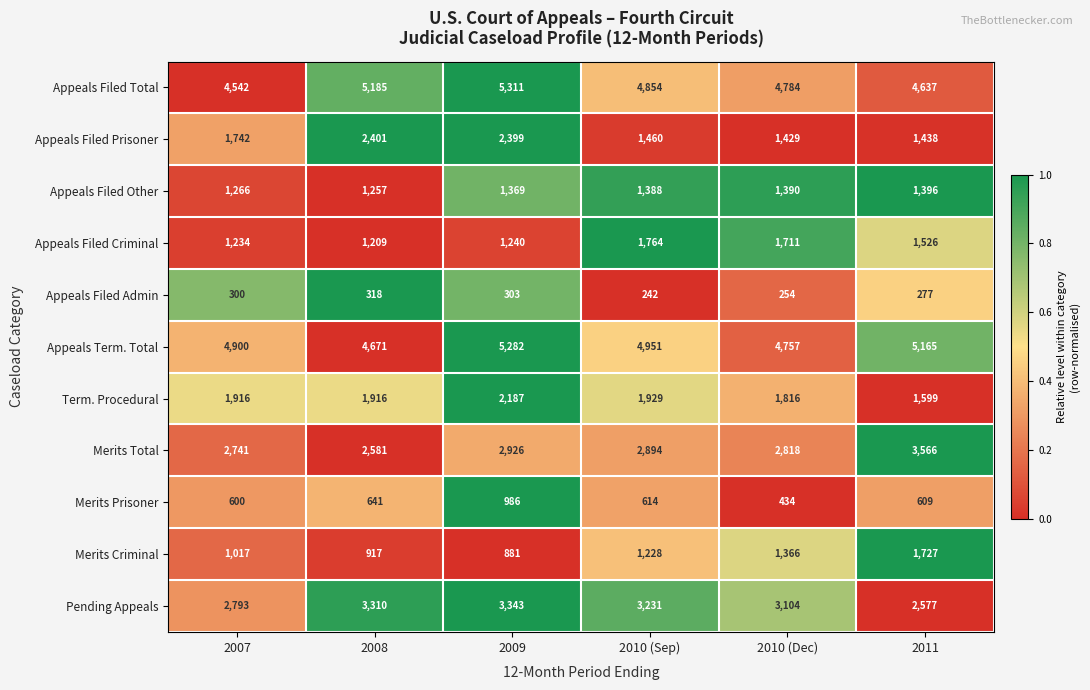

What is the difference between the highest and lowest values at 2010 (Sep)?

4709